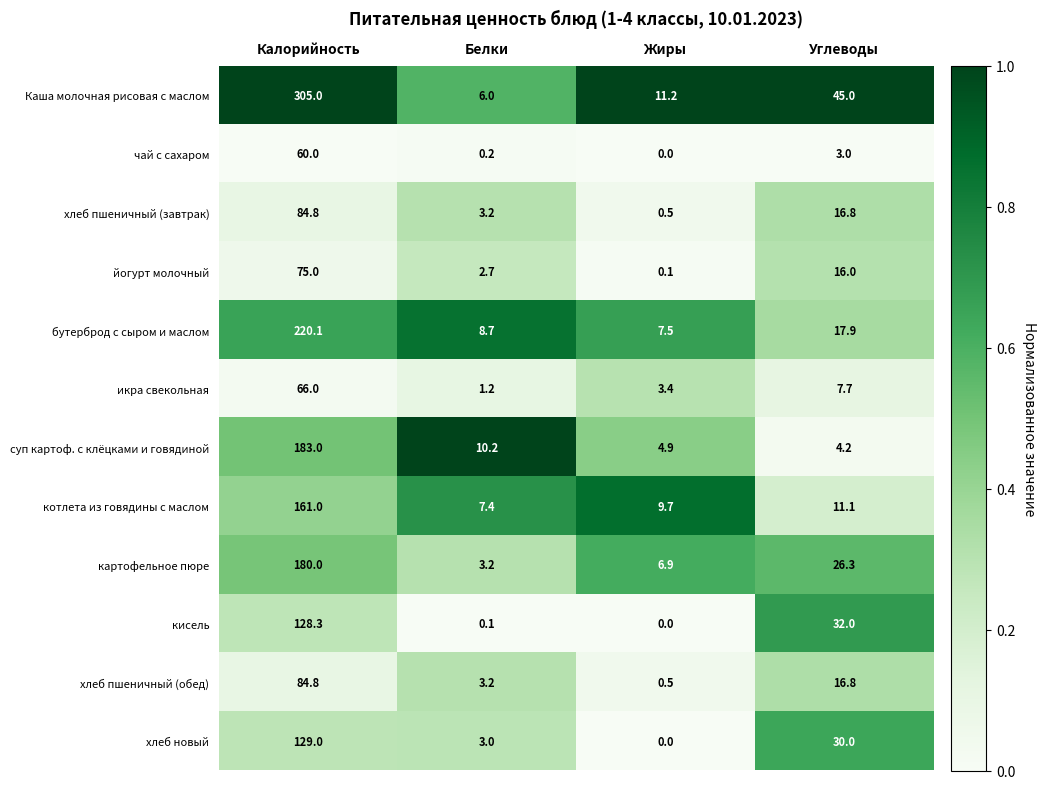

List the labels in order of хлеб пшеничный (обед) value, largest first.

Калорийность, Углеводы, Белки, Жиры